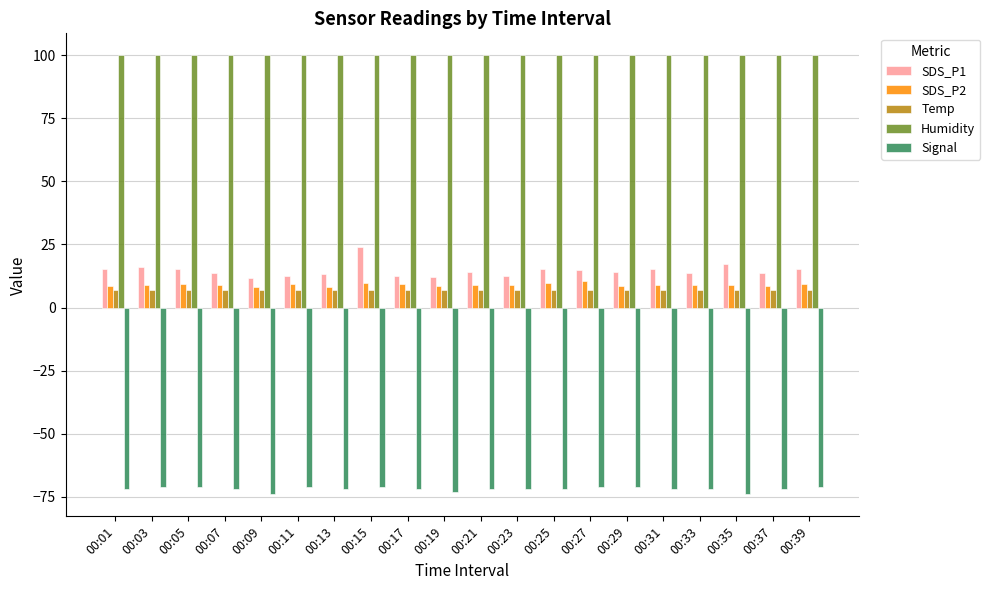

The SDS_P1 series shows 14.1 at 00:21. True or false?

True